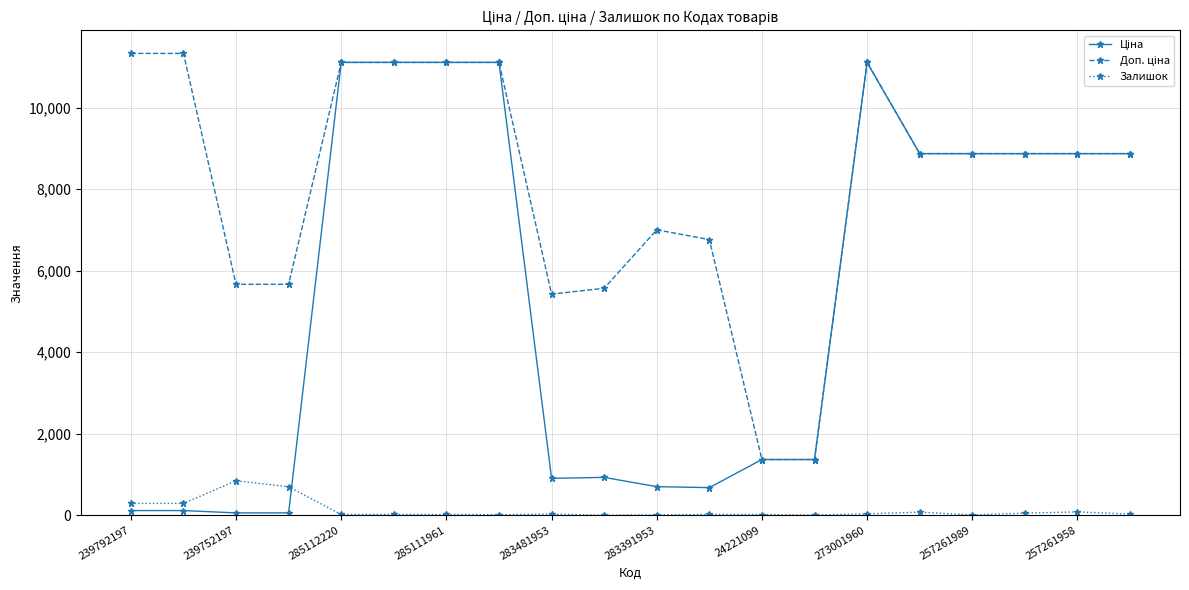

What is the highest value of the Залишок series?

845.0